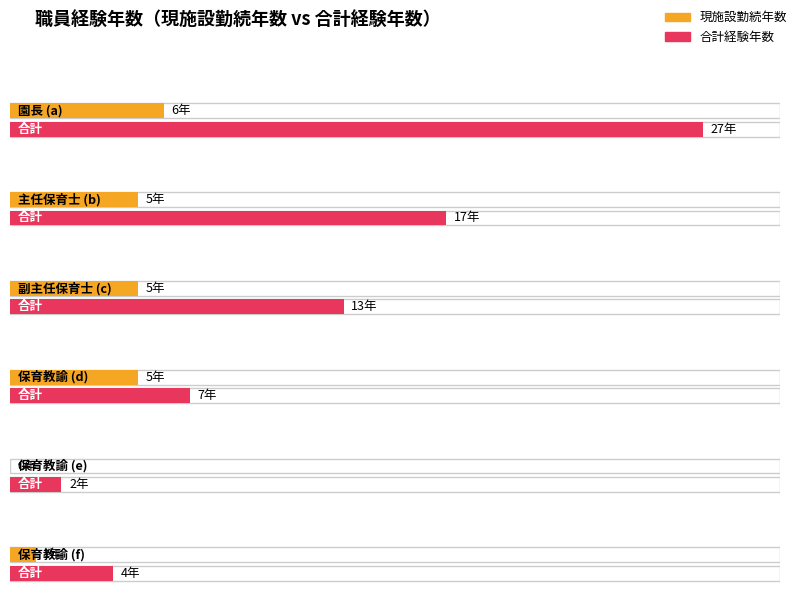

Which series has the largest total across all categories?

total_years